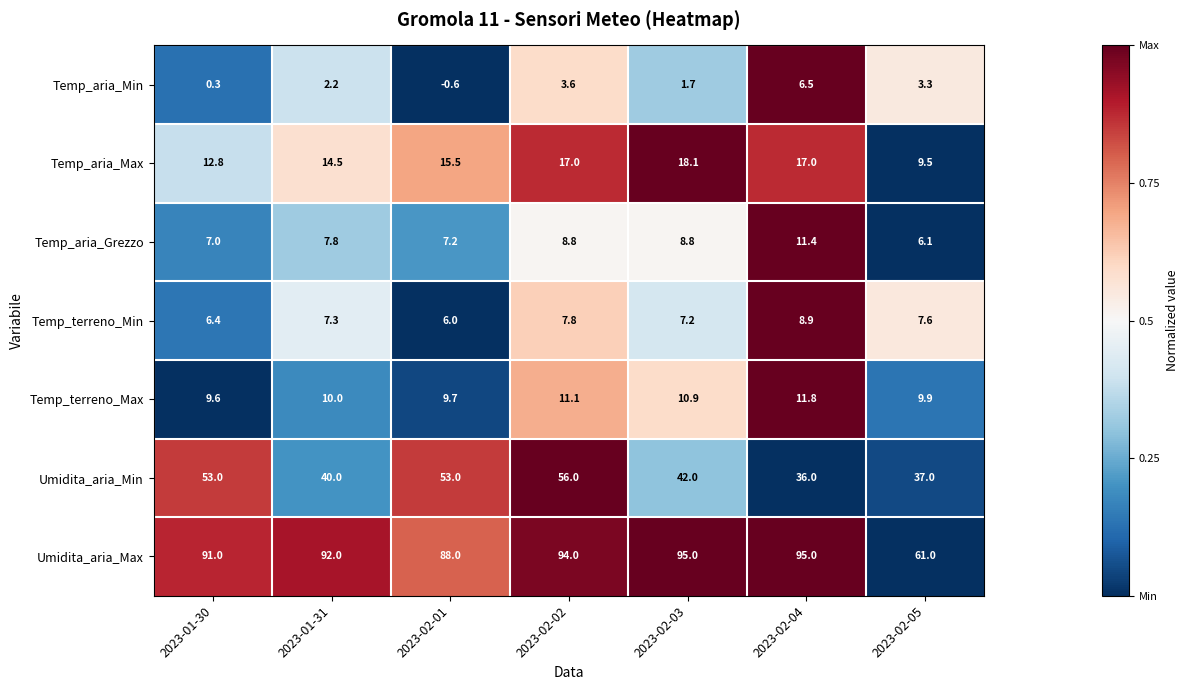

Is it true that Temp_terreno_Min equals 7.8 at 2023-02-02?

True